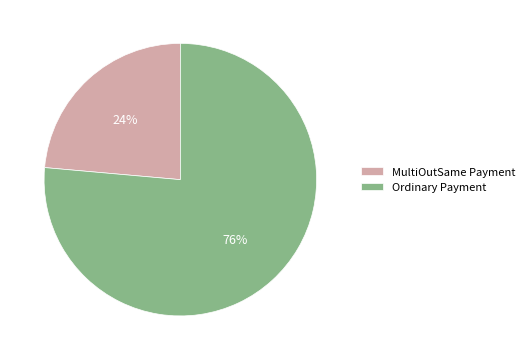

Is MultiOutSame Payment the majority of the pie?

No